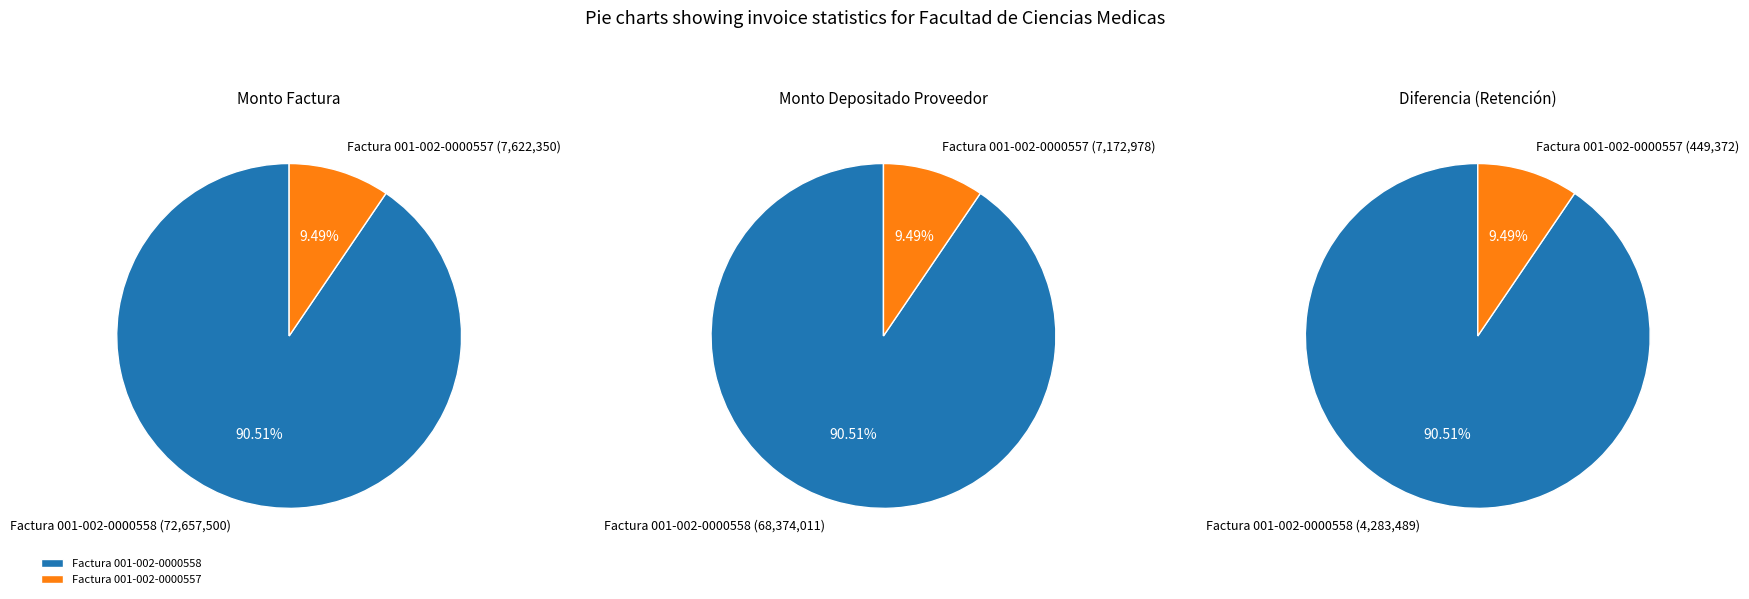

Between Factura 001-002-0000558 and Factura 001-002-0000557, which series saw the biggest shift?

monto_factura